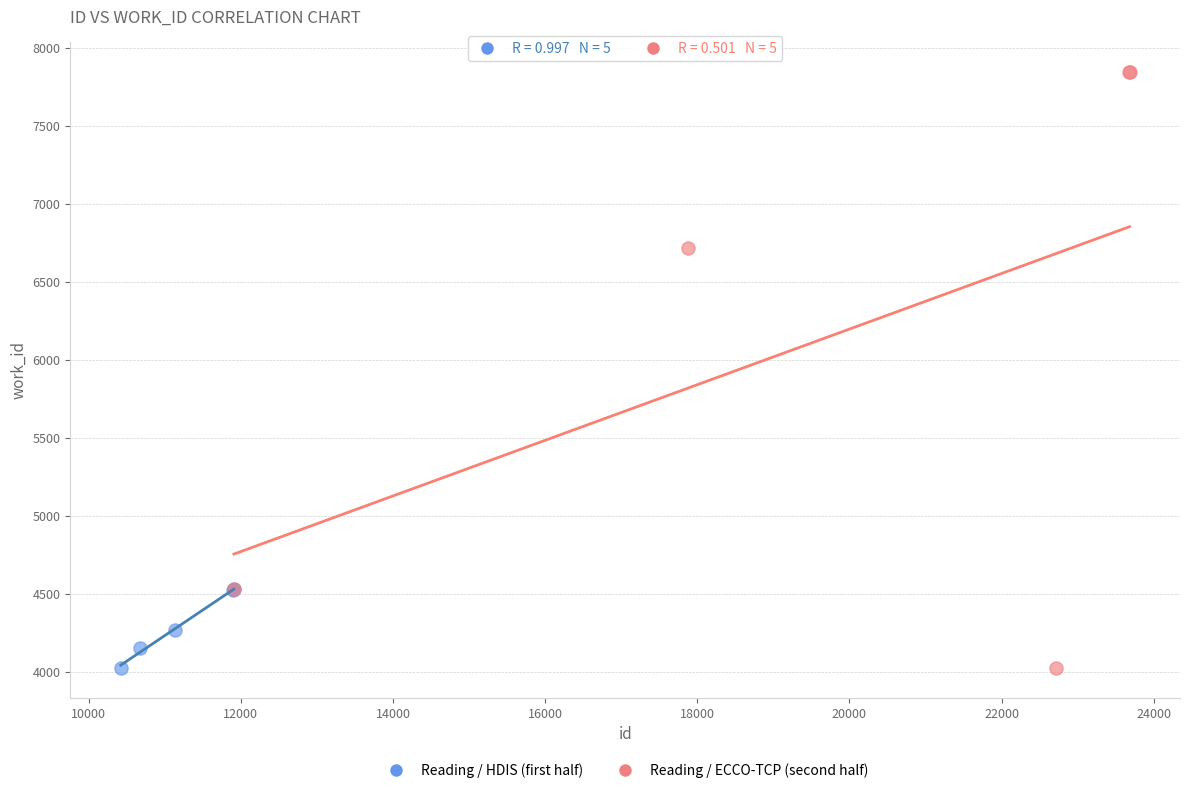

Which series contains the highest Y value?

Reading / ECCO-TCP (second half)